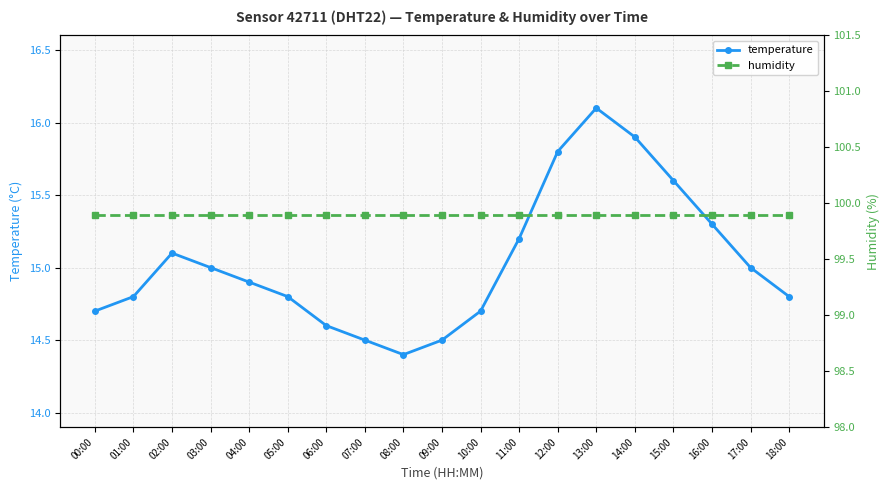

What is the sum of all humidity values?

1898.1